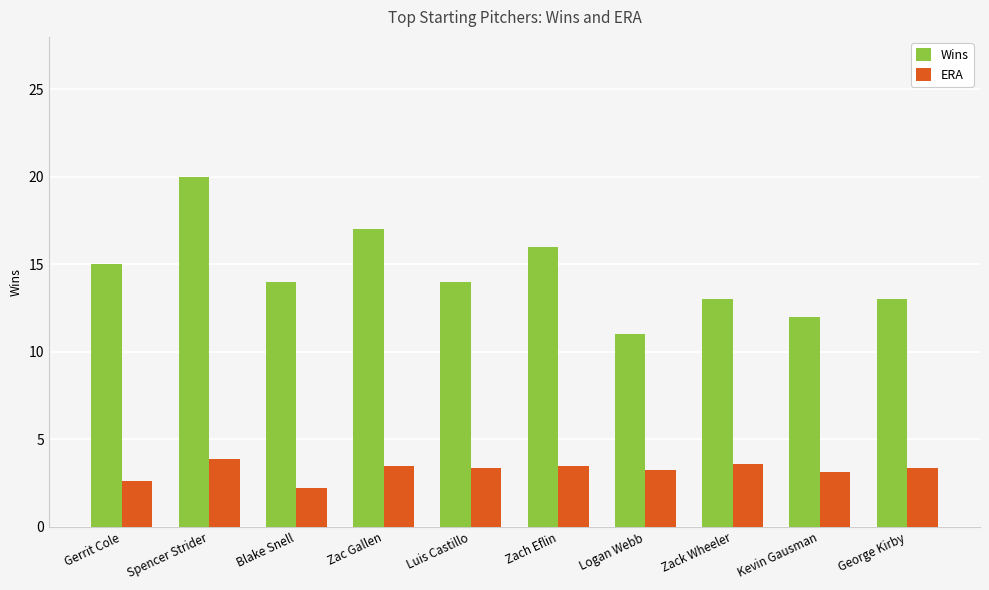

What is the maximum value for ERA?

3.9